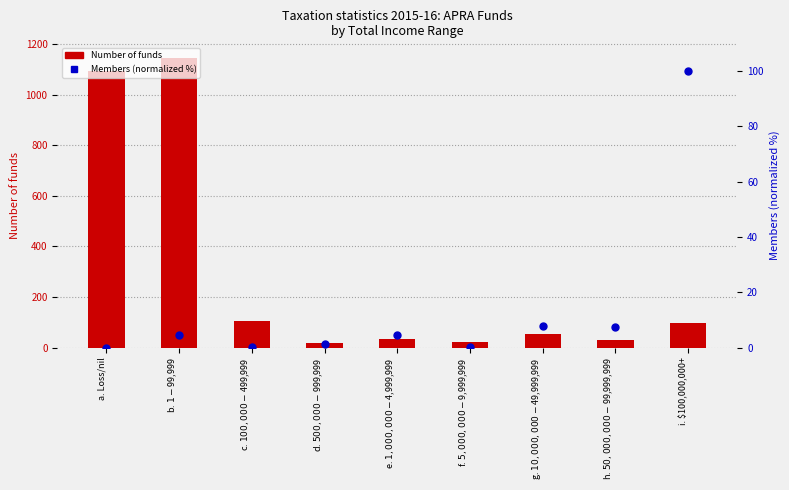

At how many categories does at least one series exceed 940?

2